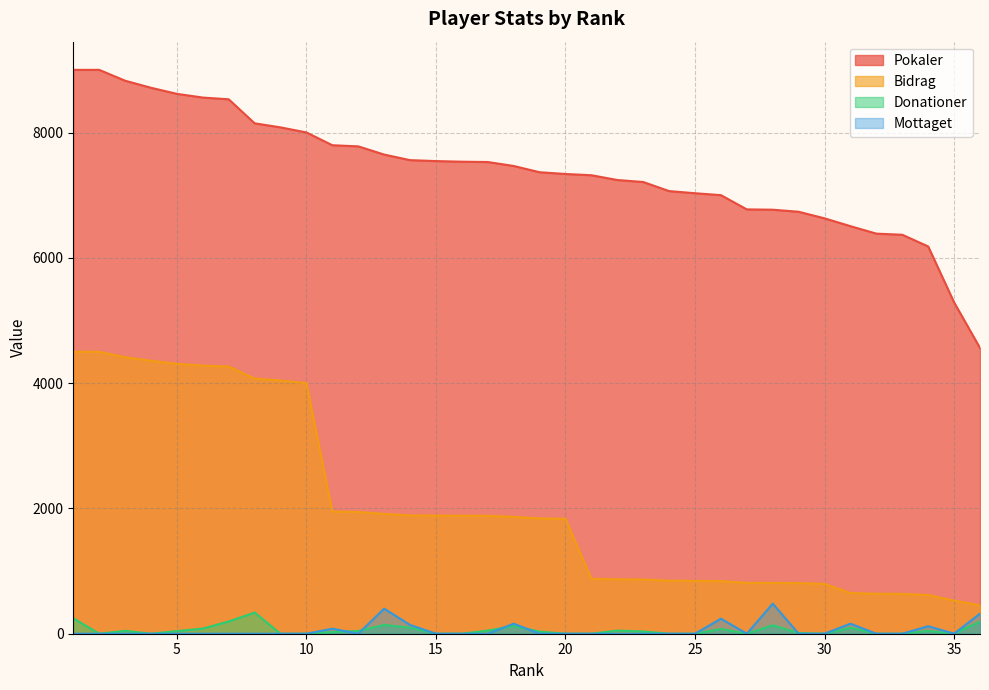

What are all the series names shown in the legend?

Pokaler, Bidrag, Donationer, Mottaget